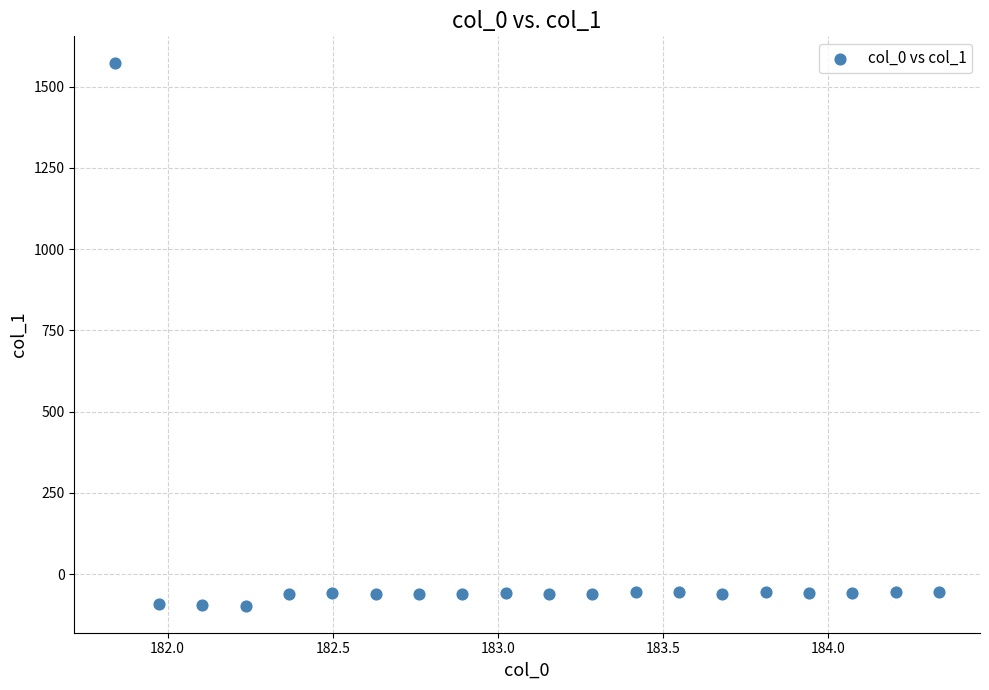

What is the range of Y values (max minus min)?

1667.8